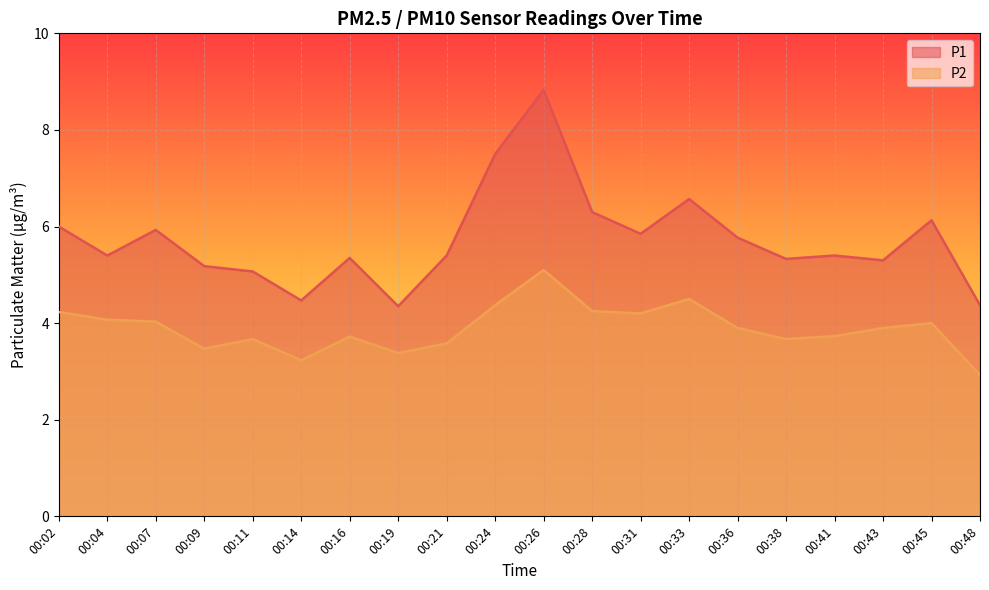

Reading left to right, what are all the values shown in this chart?

P1: 6.0	5.4	5.9	5.2	5.1	4.5	5.3	4.3	5.4	7.5	8.8	6.3	5.8	6.6	5.8	5.3	5.4	5.3	6.1	4.4
P2: 4.2	4.1	4.0	3.5	3.7	3.2	3.7	3.4	3.6	4.4	5.1	4.2	4.2	4.5	3.9	3.7	3.7	3.9	4.0	2.9